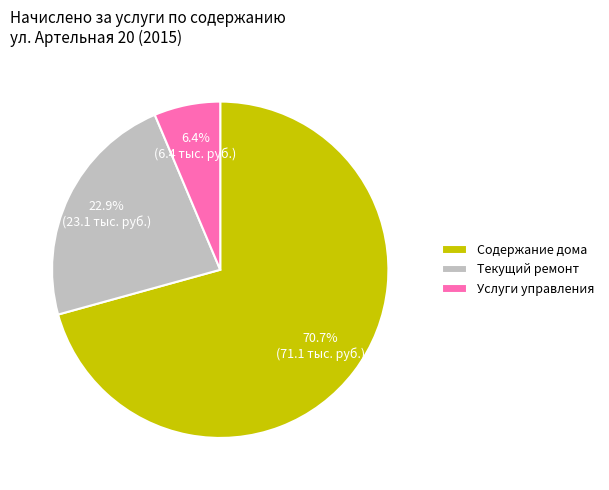

The Услуги управления slice represents 6% of the pie. True or false?

True